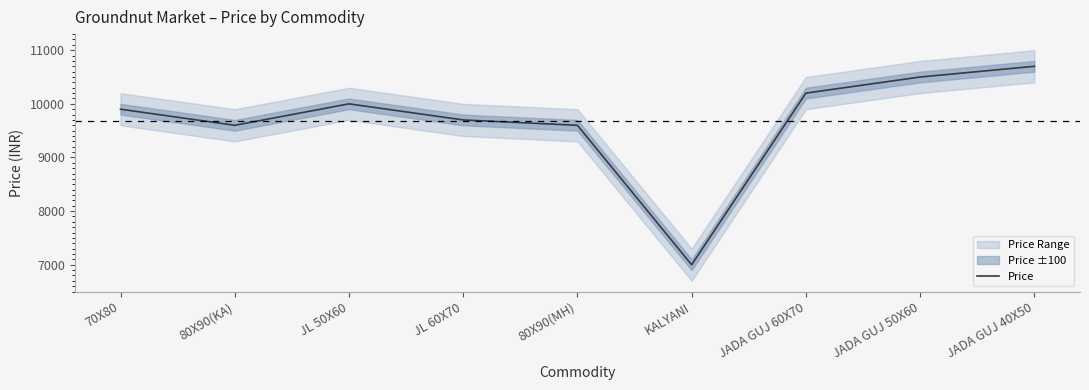

What is the average value?

9689